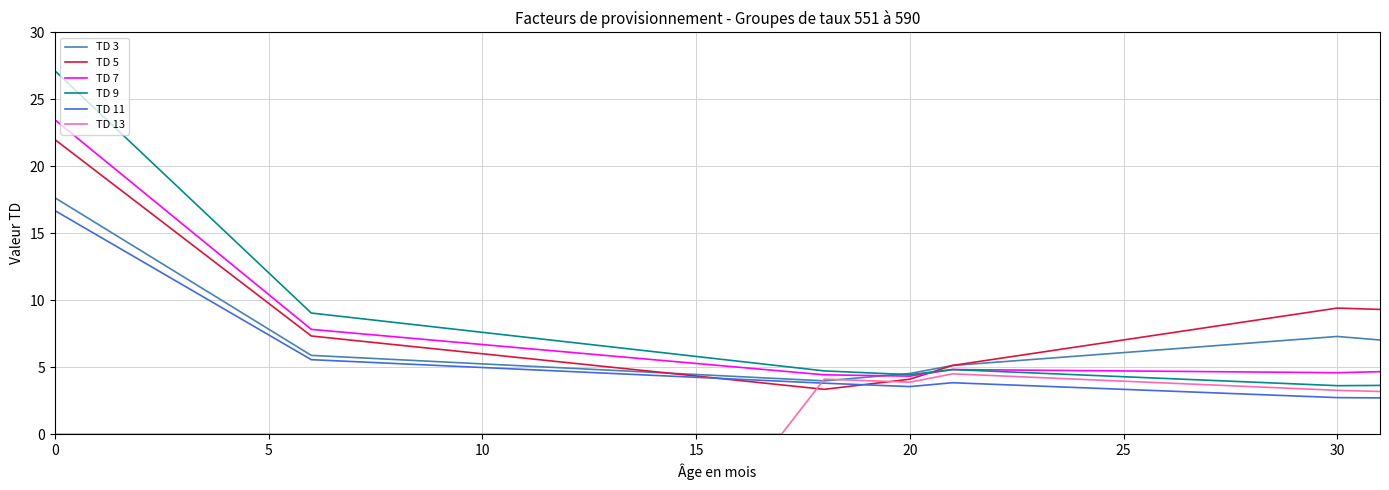

Which series has the largest range (max minus min)?

TD 9